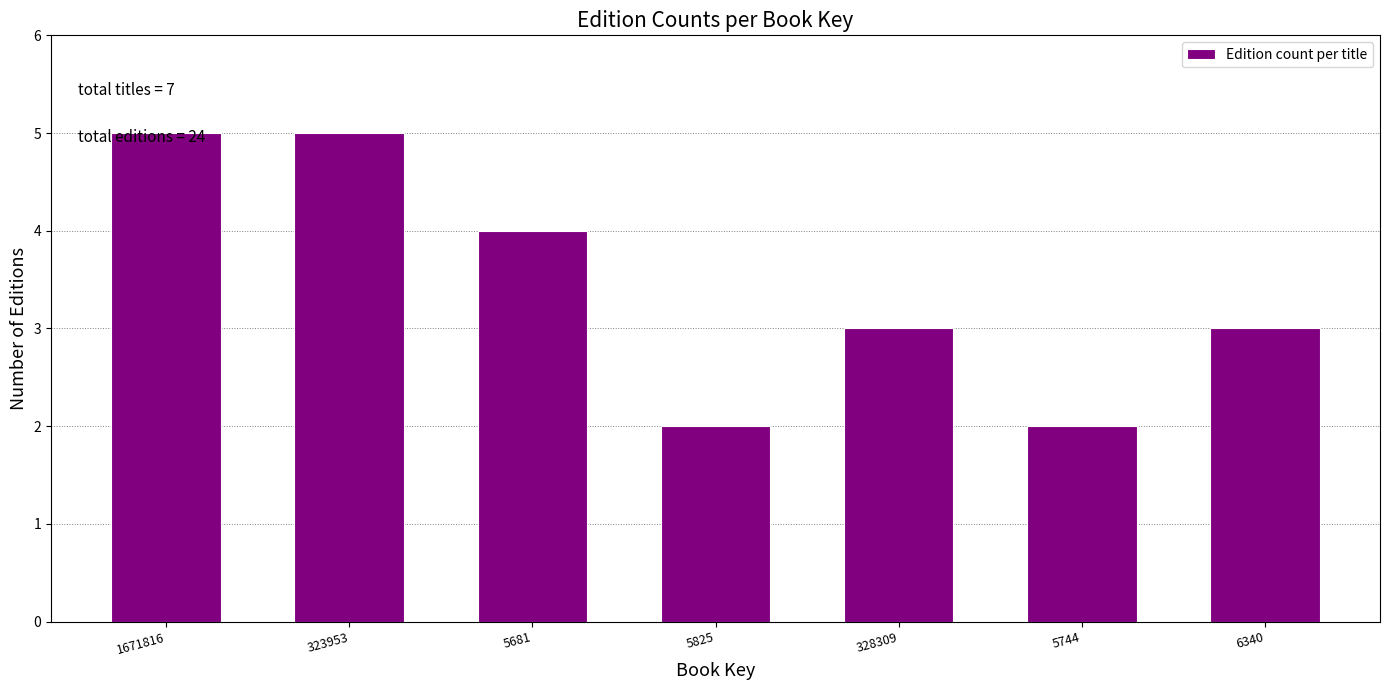

The value at 5825 is 2. True or false?

True